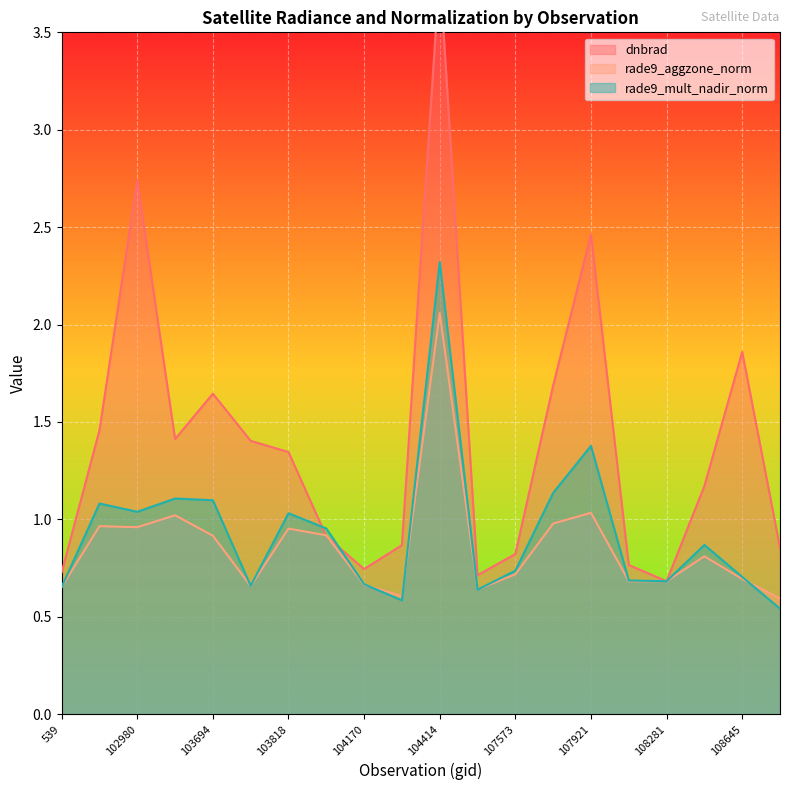

List the series in order of their peak value, lowest first.

rade9_aggzone_norm, rade9_mult_nadir_norm, dnbrad